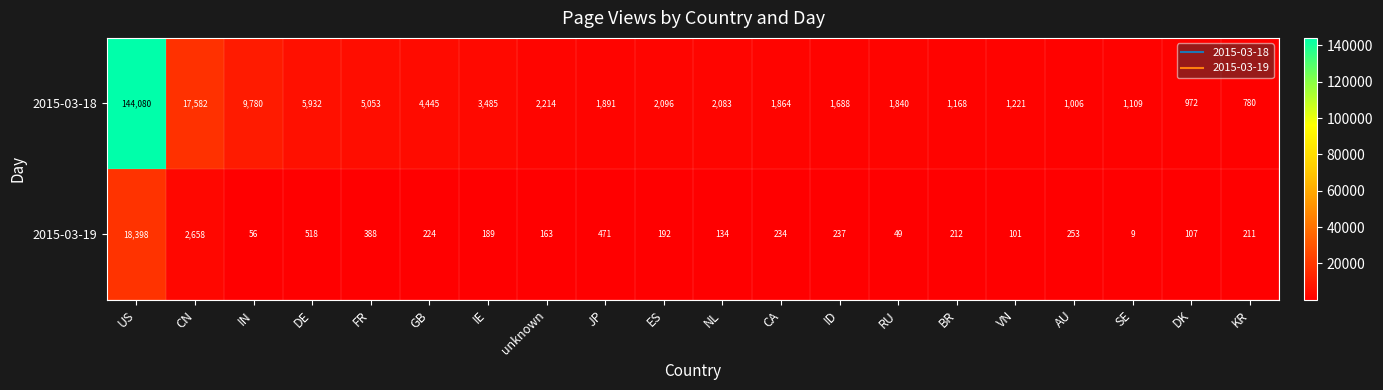

List the labels in order of 2015-03-18 value, smallest first.

KR, DK, AU, SE, BR, VN, ID, RU, CA, JP, NL, ES, unknown, IE, GB, FR, DE, IN, CN, US